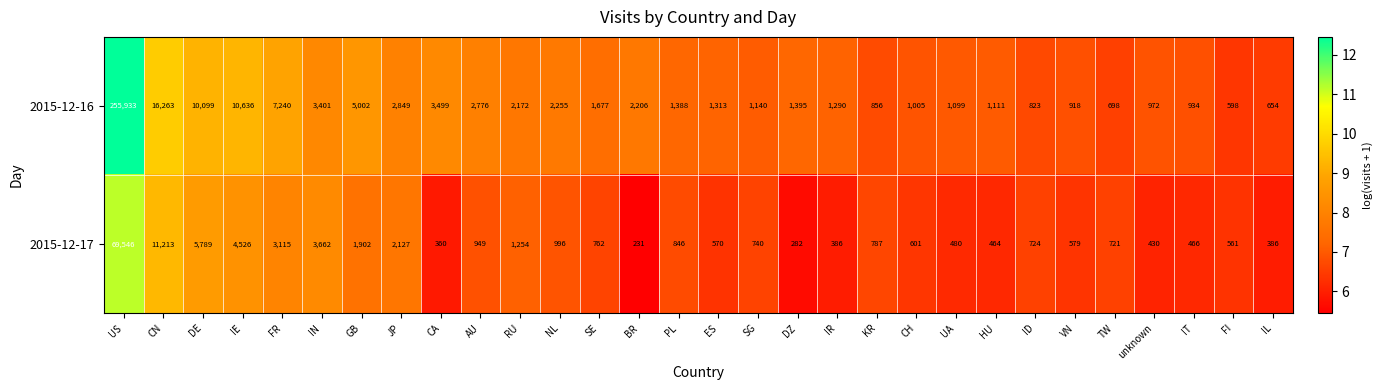

Is it true that 2015-12-16 equals 934 at IT?

True